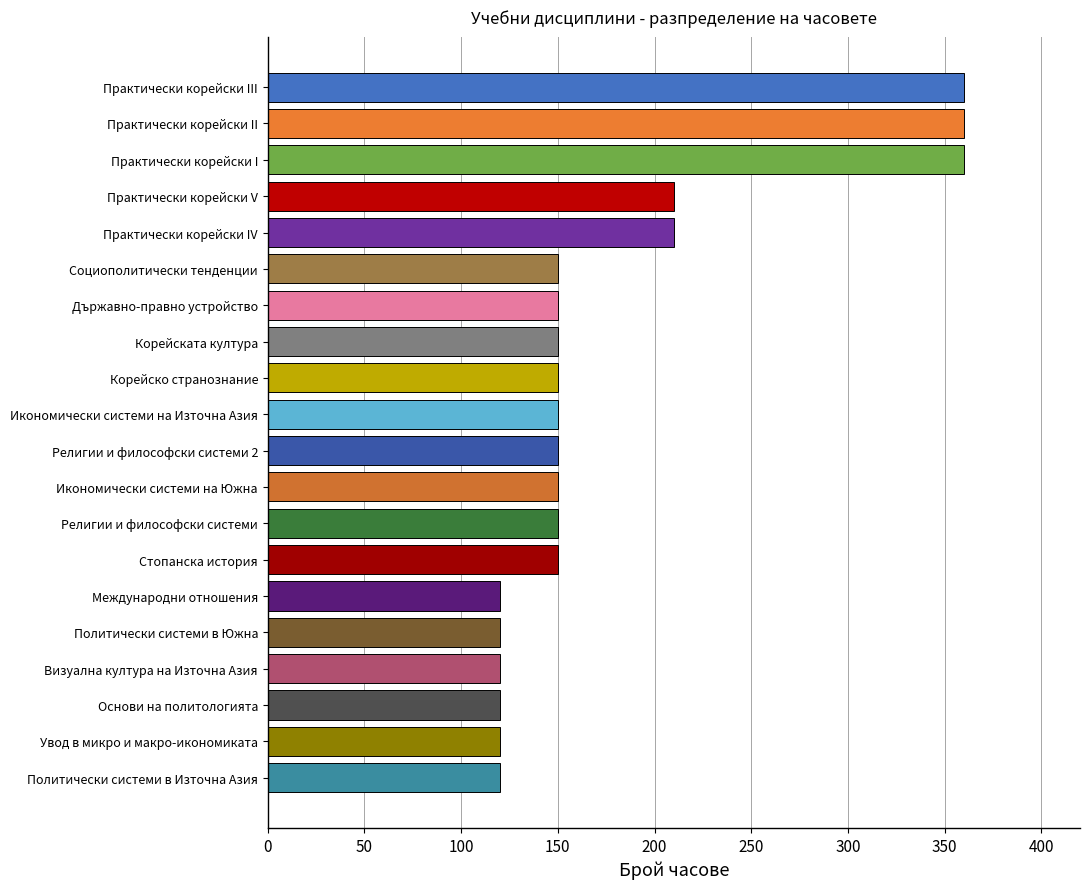

The chart shows a value of 150 at Корейската култура. True or false?

True